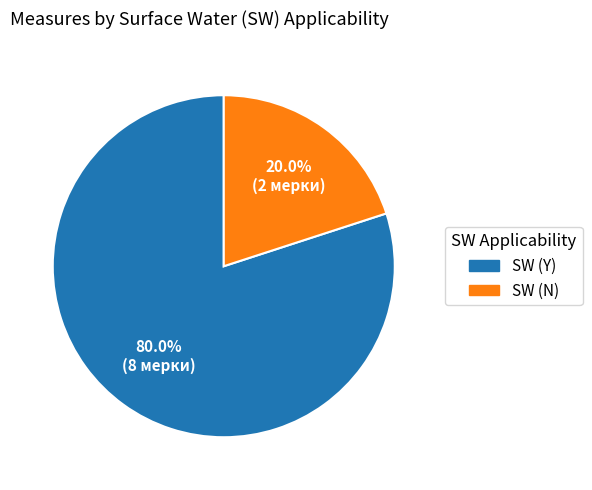

Between SW (N) and SW (Y), which is larger?

SW (Y)